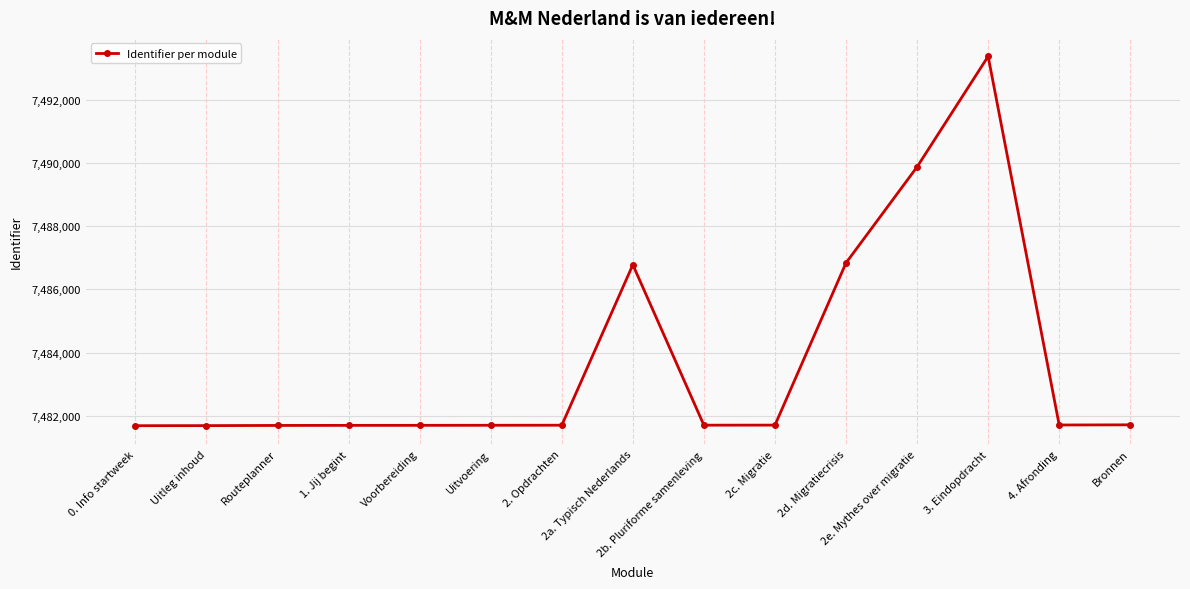

What is the sum of all values?

112255593